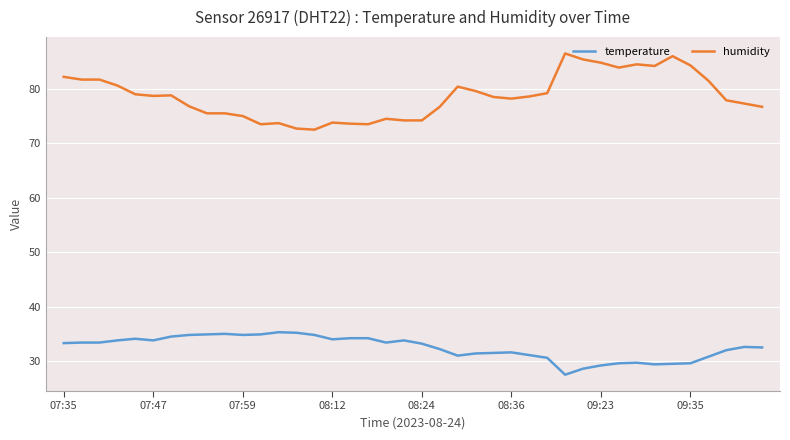

Rank the series by their average value, from highest to lowest.

humidity, temperature